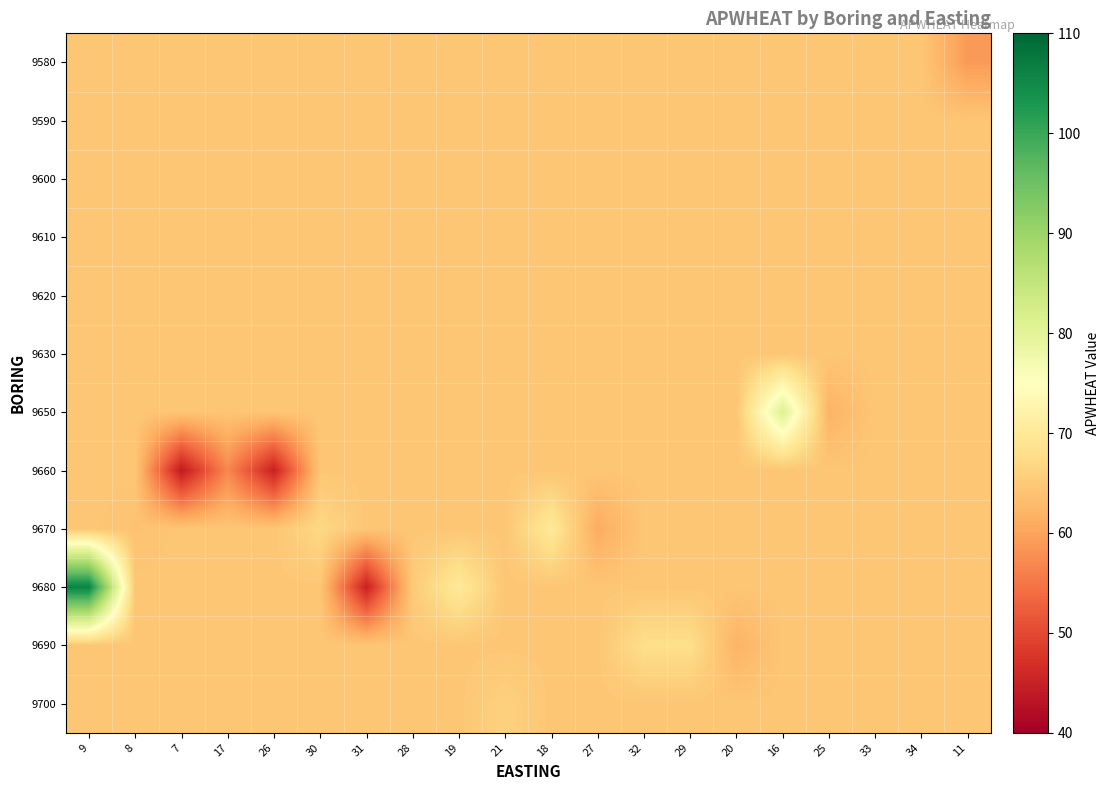

What is the spread (max minus min) of values at 17?

7.4